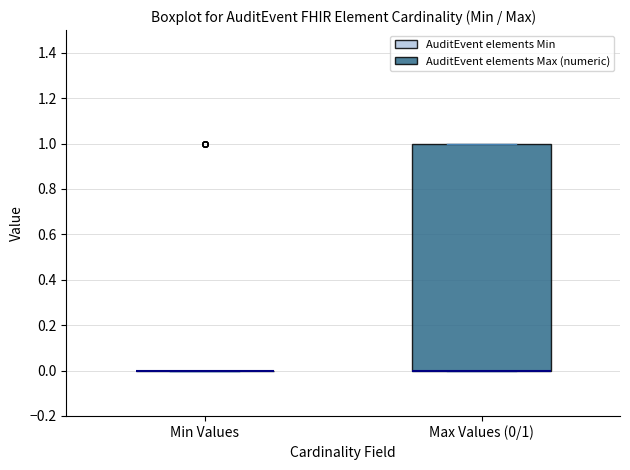

Which box is the tallest, from its lower edge to its upper edge?

Max Values (0/1)